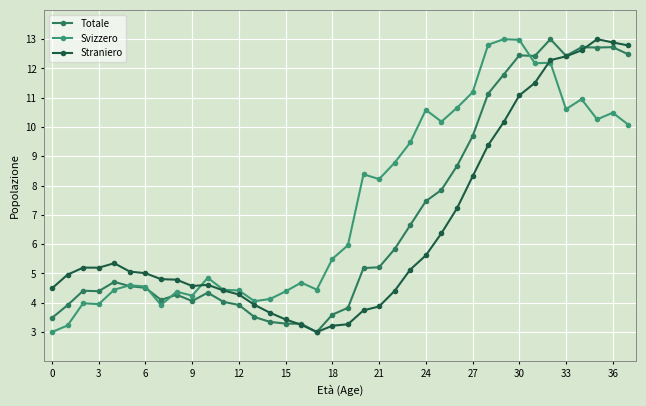

How many lines are shown in the chart?

3